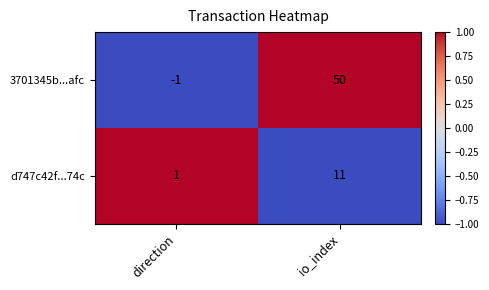

Which series changed the most between direction and io_index?

3701345b...afc